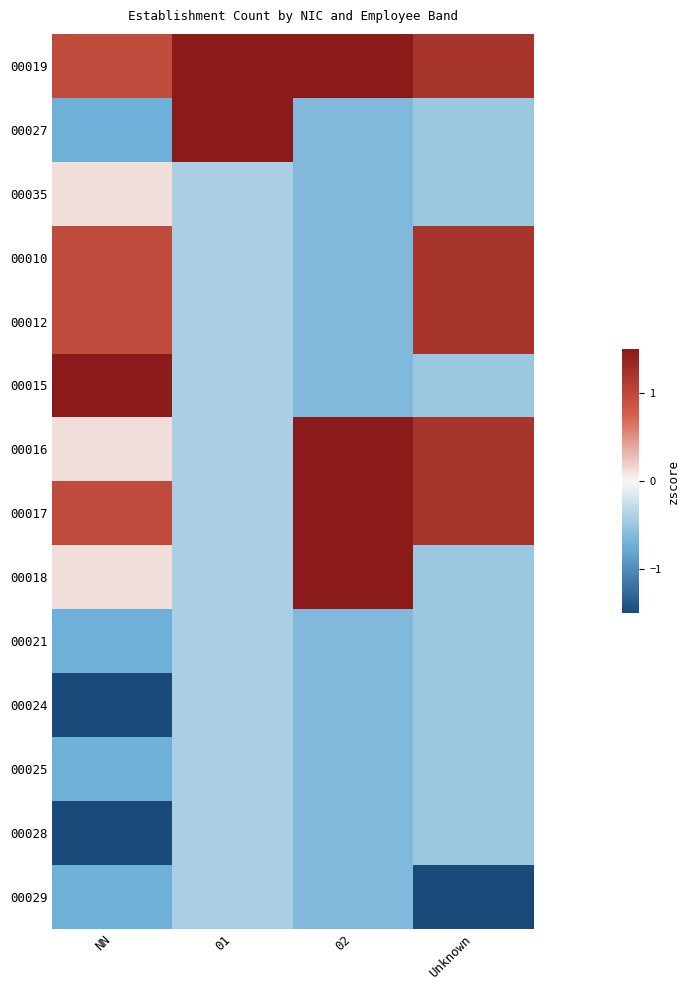

Which category has the highest value across all series?

01